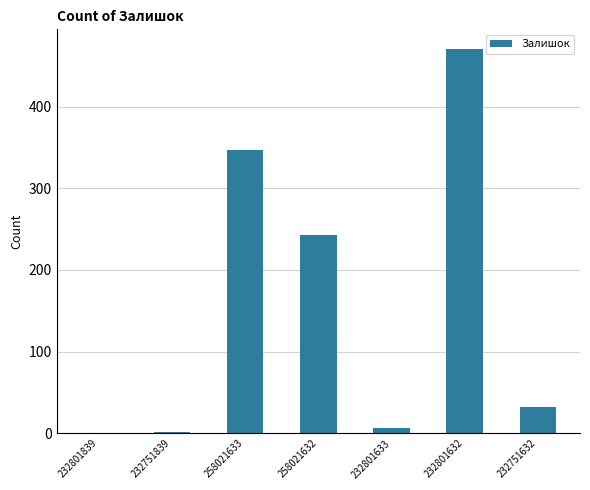

Which label corresponds to the largest value in the chart?

232801632